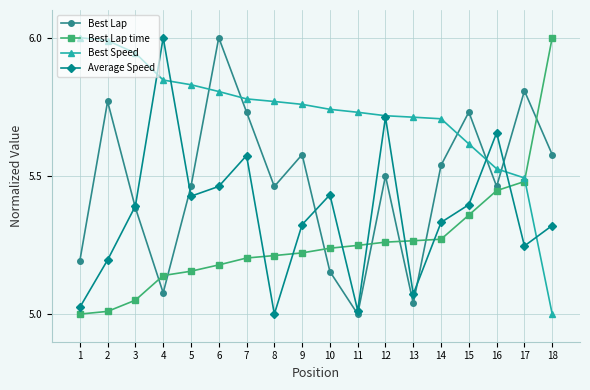

The Best Lap time series shows 6.0 at 18. True or false?

True